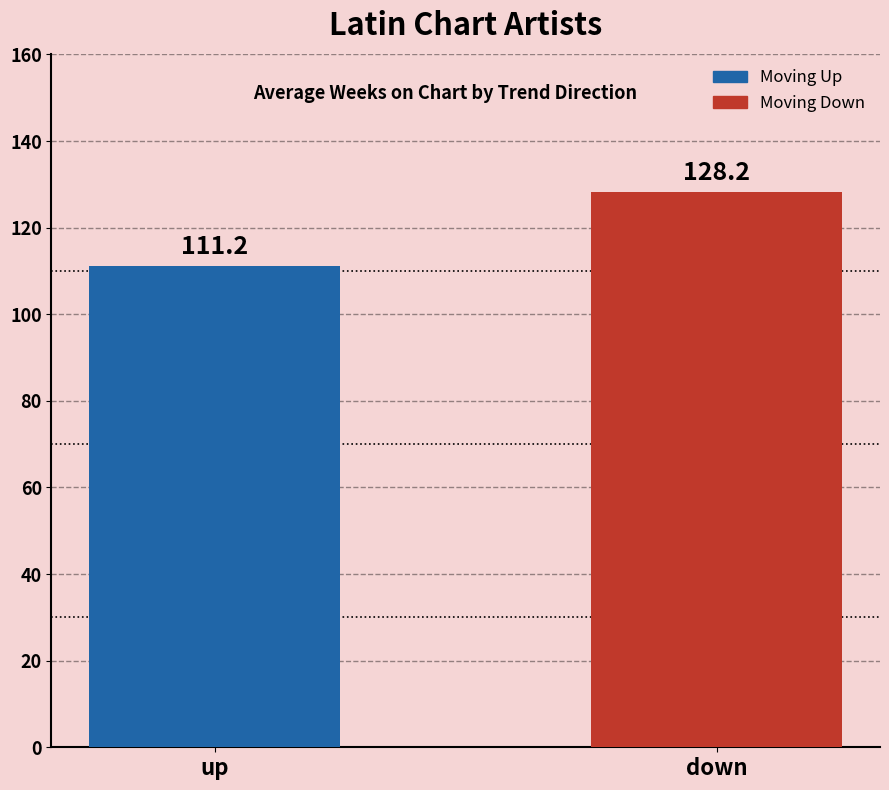

How many categories are shown in the chart?

2